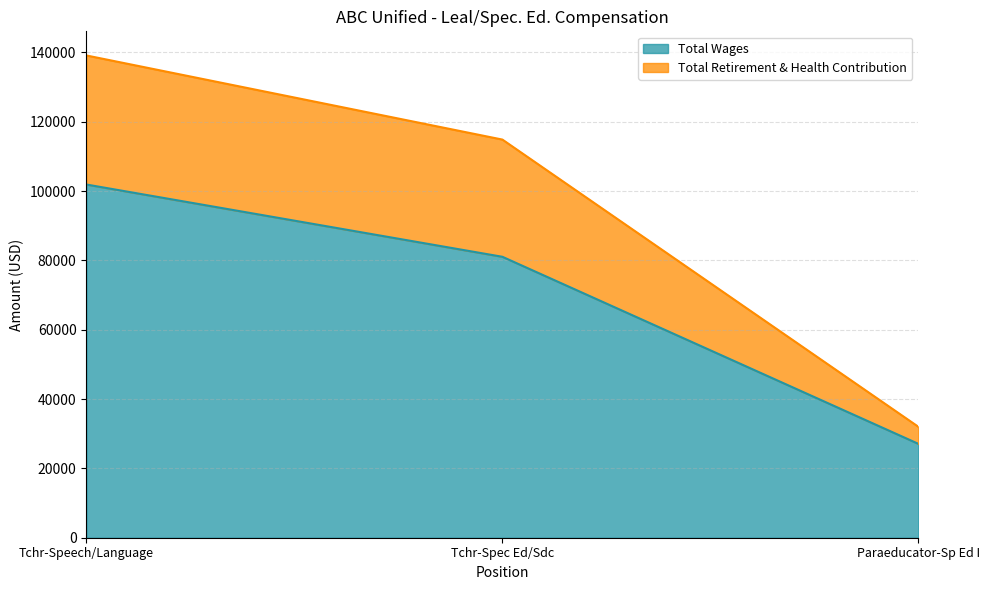

Which category has the highest value across all series?

Tchr-Speech/Language